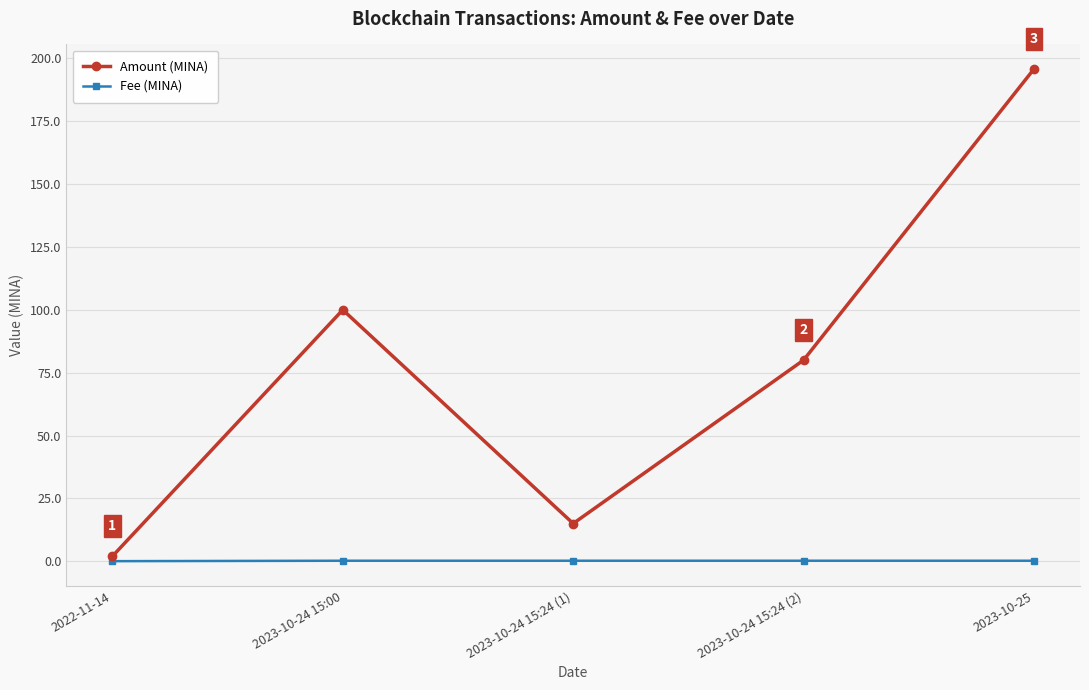

List the series in order of their overall mean, lowest first.

Fee (MINA), Amount (MINA)